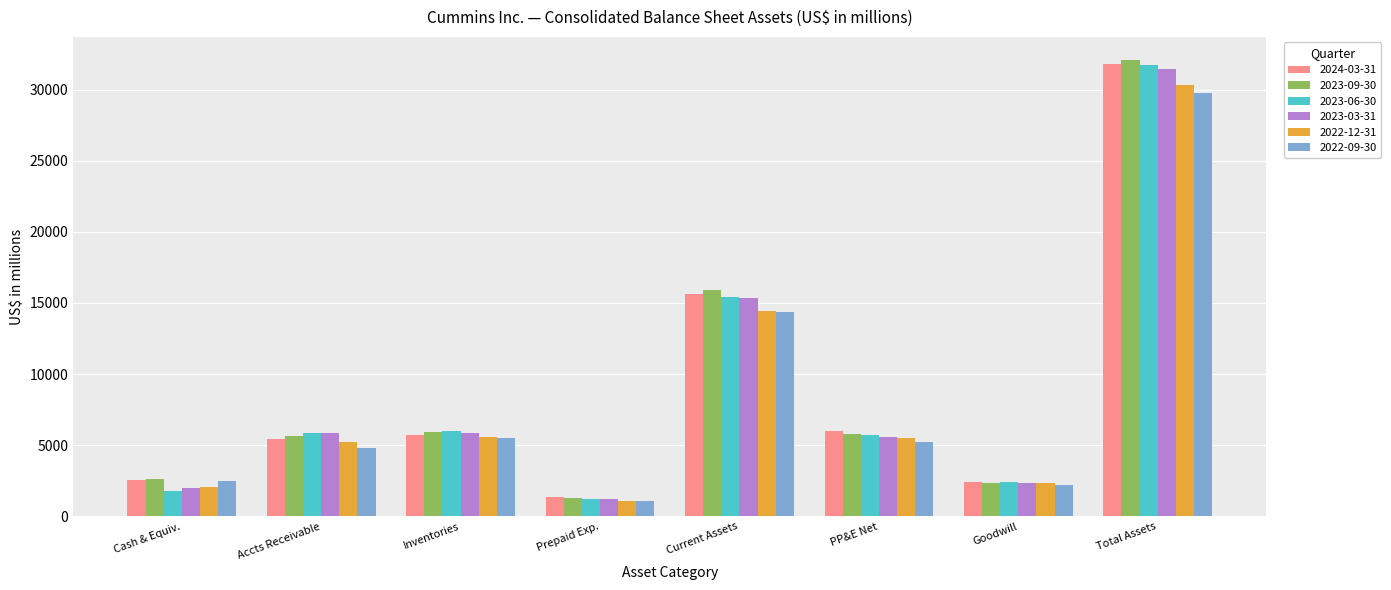

What is the value of the 2022-09-30 bar at the 5th from the left?

14398